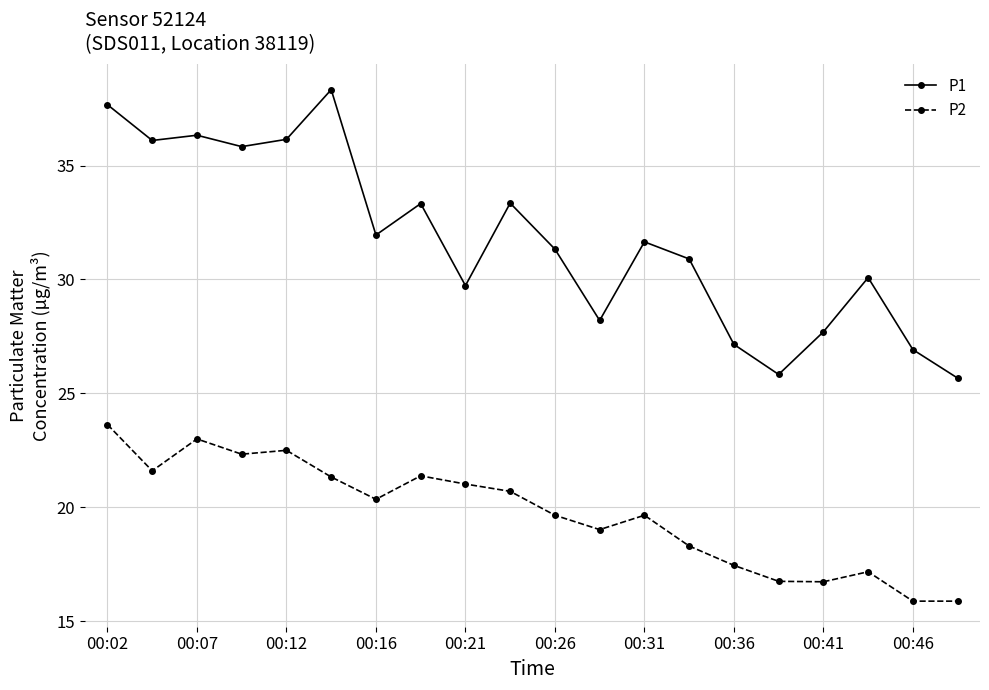

Which series has the widest spread of values?

P1